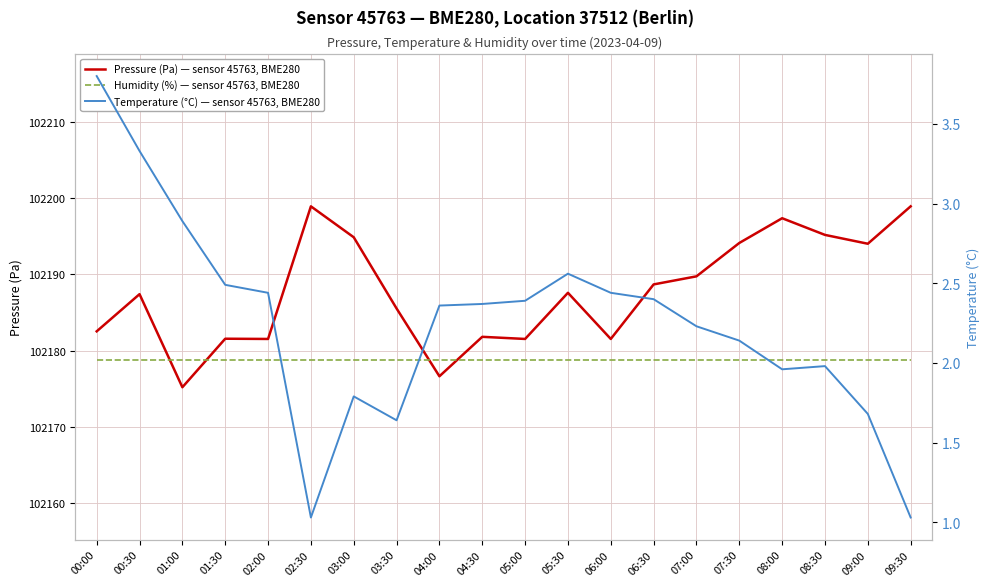

True or false: Pressure (Pa) — sensor 45763, BME280 and Temperature (°C) — sensor 45763, BME280 intersect in this chart.

False